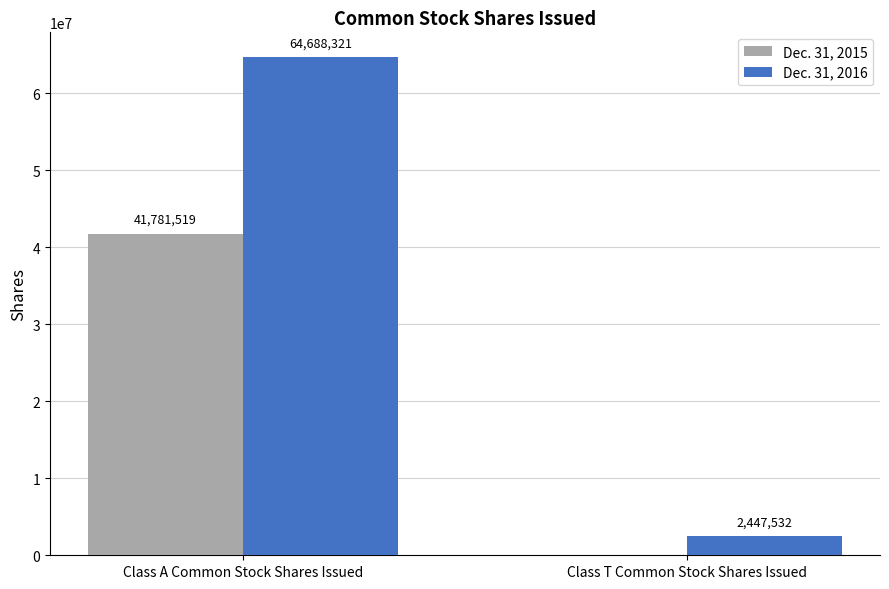

How many distinct data groups are displayed?

2